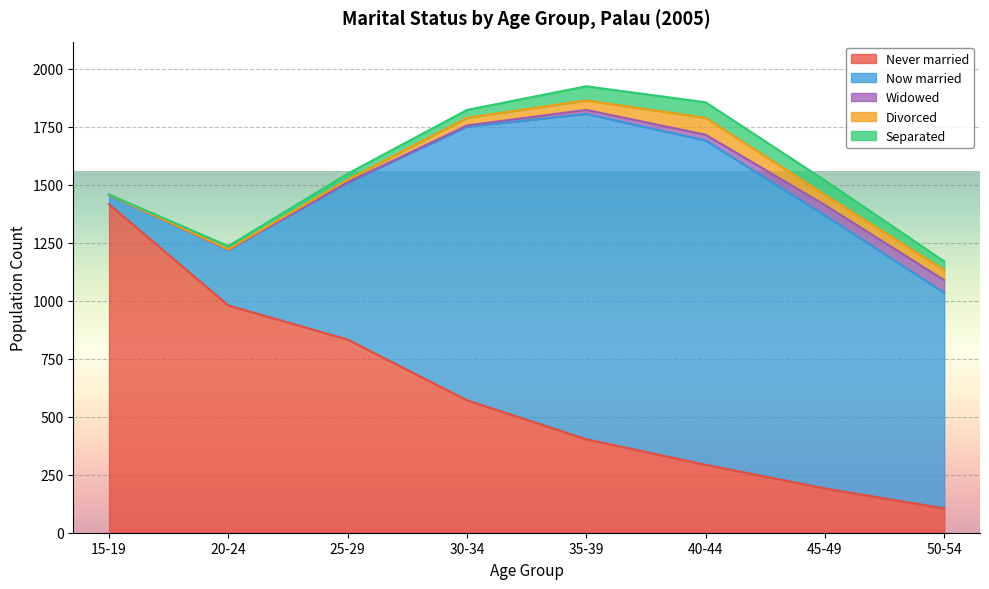

What is the minimum value for Separated?

1